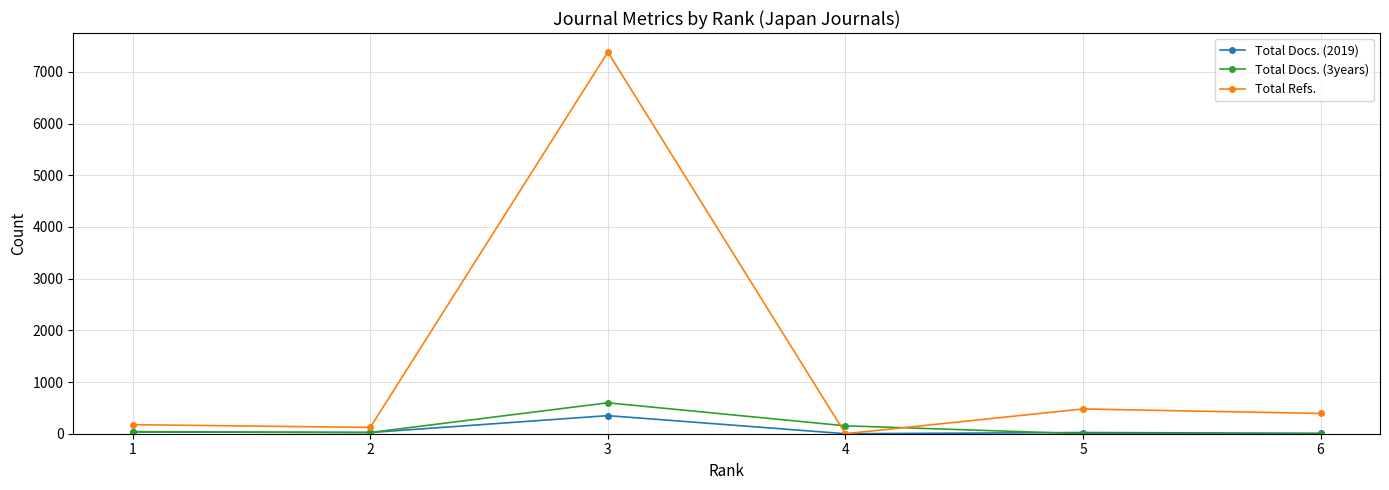

Which series has the largest range (max minus min)?

Total Refs.